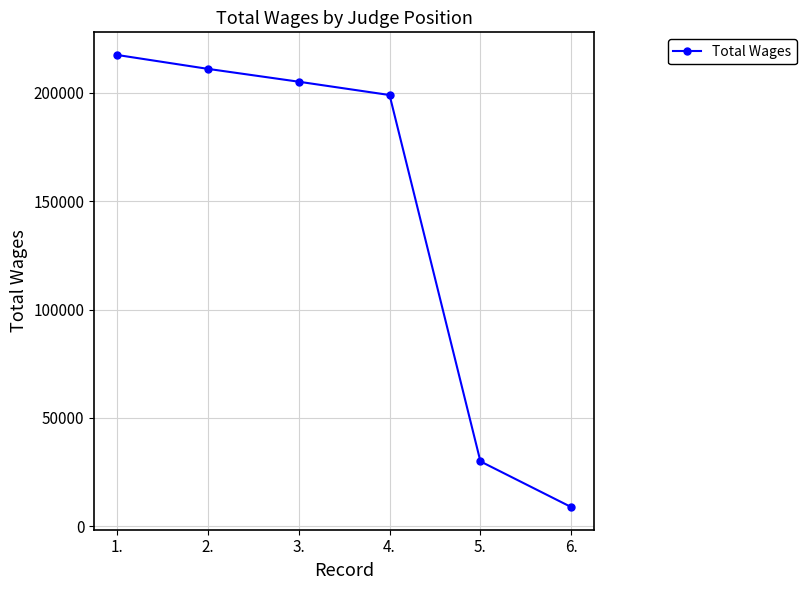

How many data points are less than 205095?

3